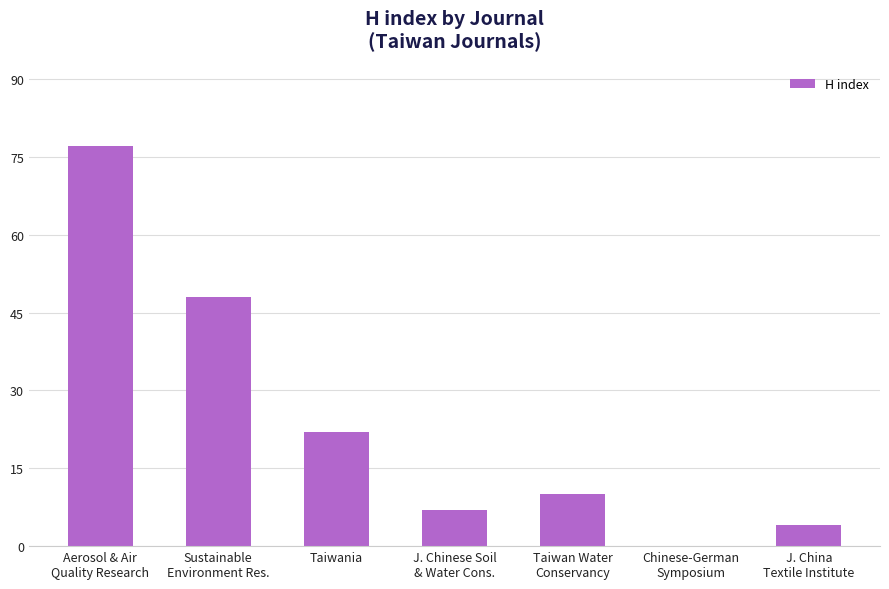

How many positive values are there?

6